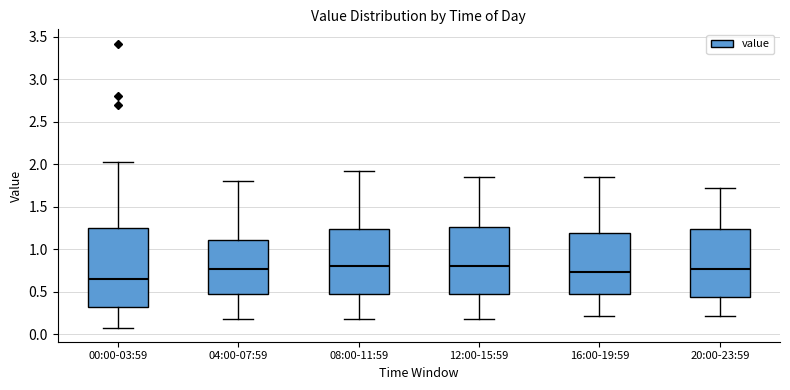

Reading left to right, transcribe this box plot: for each box, give where its median line is, the range the box spans, and where its two whiskers end, as read against the y-axis. The values are not printed on the chart, so give them approximately, as read against the axis.

00:00-03:59: median 0.65, box 0.30 to 1.25, whiskers 0.10 to 2.05
04:00-07:59: median 0.75, box 0.45 to 1.10, whiskers 0.20 to 1.80
08:00-11:59: median 0.80, box 0.45 to 1.25, whiskers 0.20 to 1.90
12:00-15:59: median 0.80, box 0.45 to 1.25, whiskers 0.20 to 1.85
16:00-19:59: median 0.75, box 0.45 to 1.20, whiskers 0.20 to 1.85
20:00-23:59: median 0.75, box 0.45 to 1.25, whiskers 0.20 to 1.70